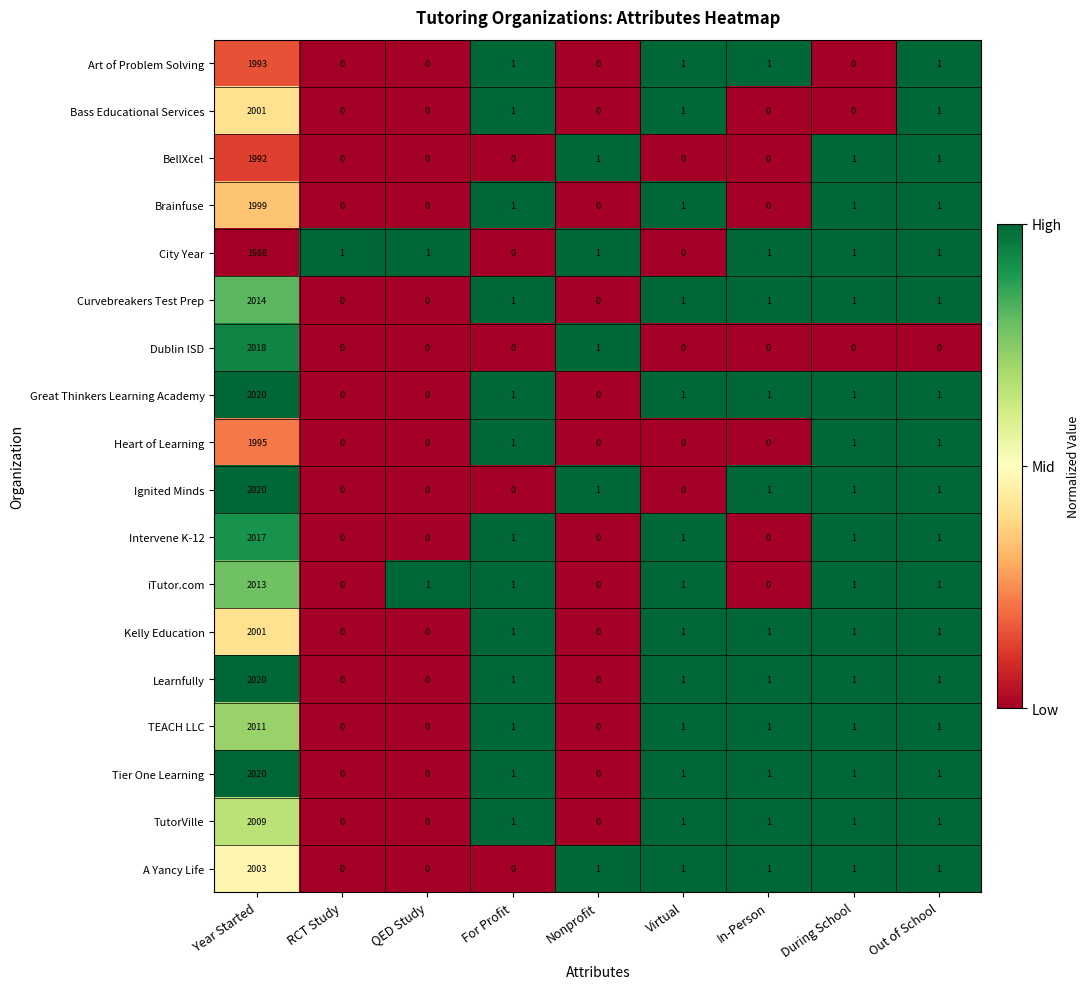

Which category has the highest value across all series?

Year Started